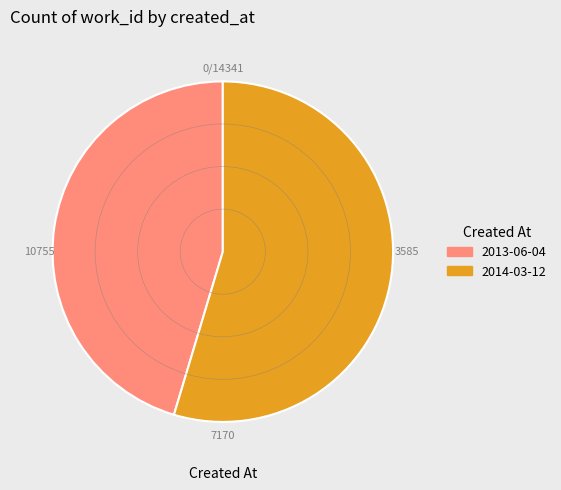

Which category has the smallest portion of the pie?

2013-06-04